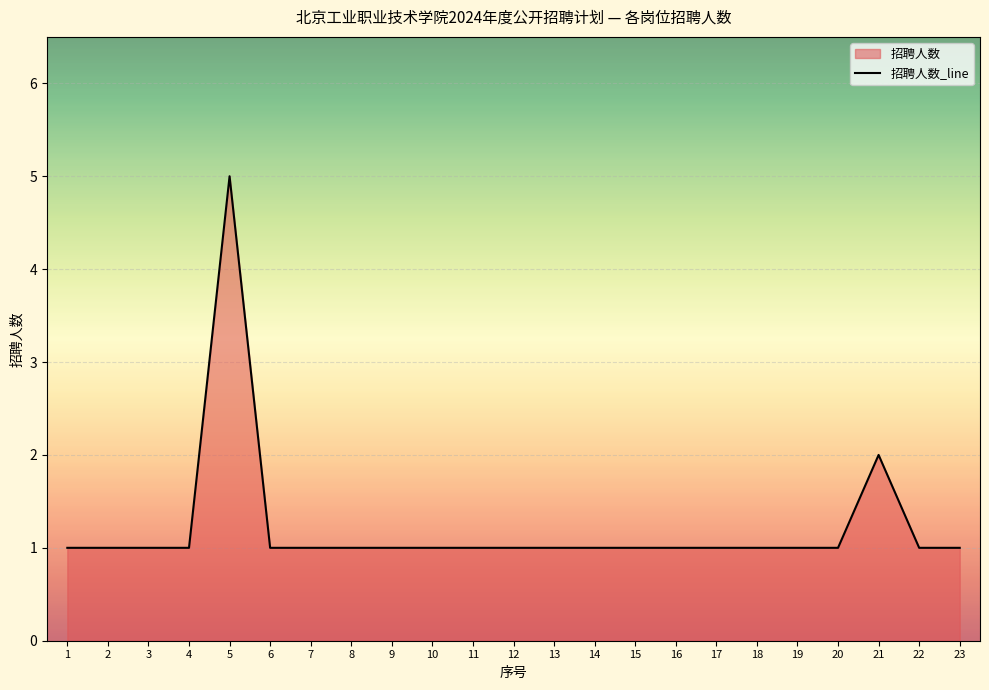

What is the value of the 23rd point from the left?

1